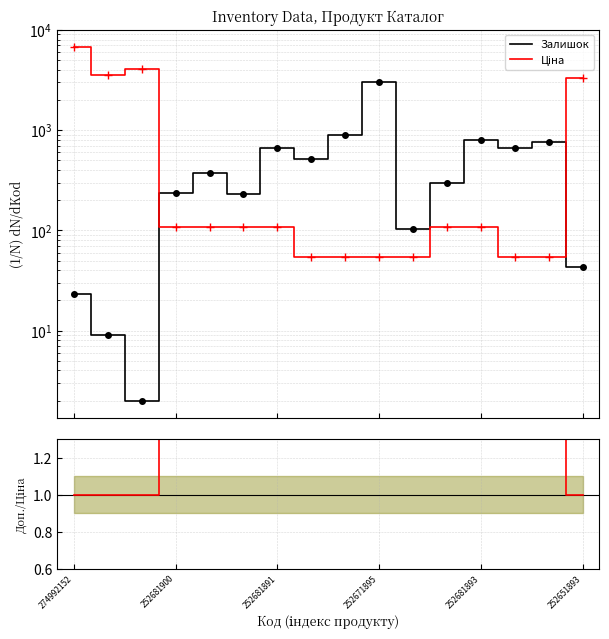

What is the label of the 5th point from the right?

11